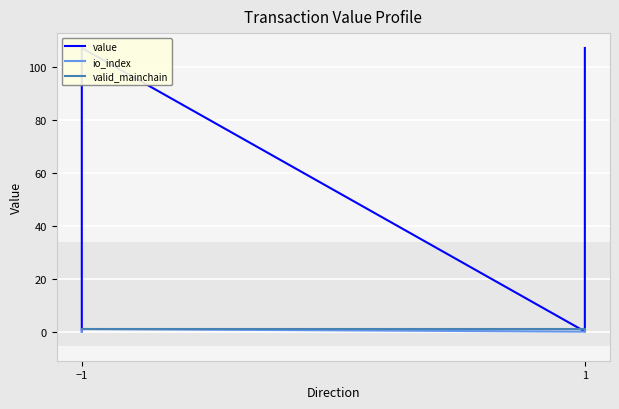

True or false: value has a value of 0.1 at 1.

False